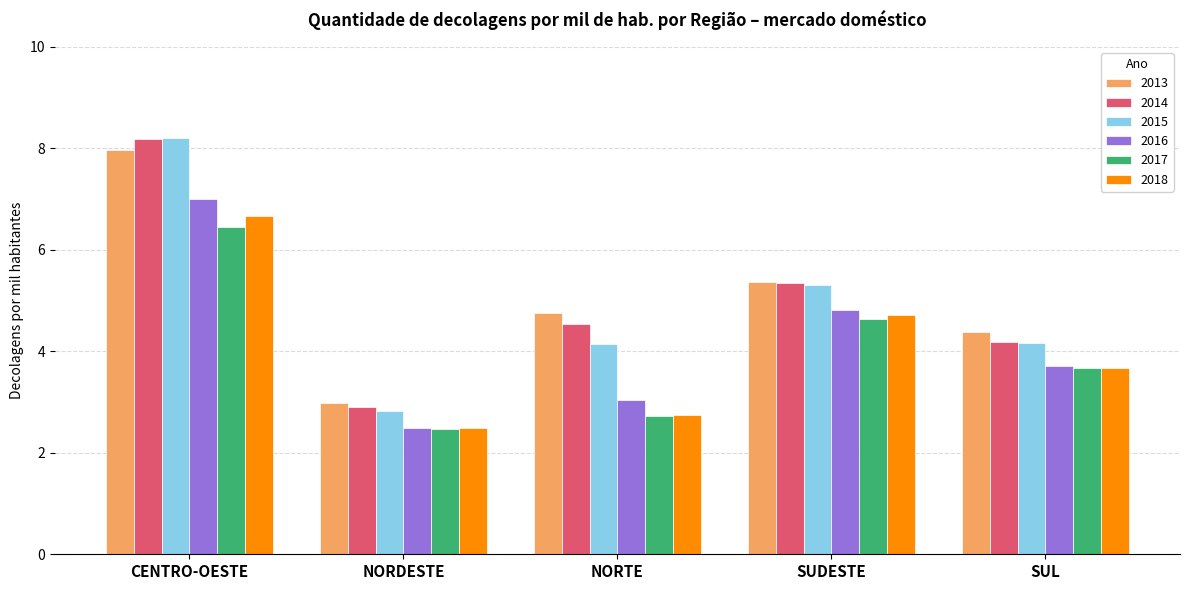

At which label does 2017 reach its peak?

CENTRO-OESTE